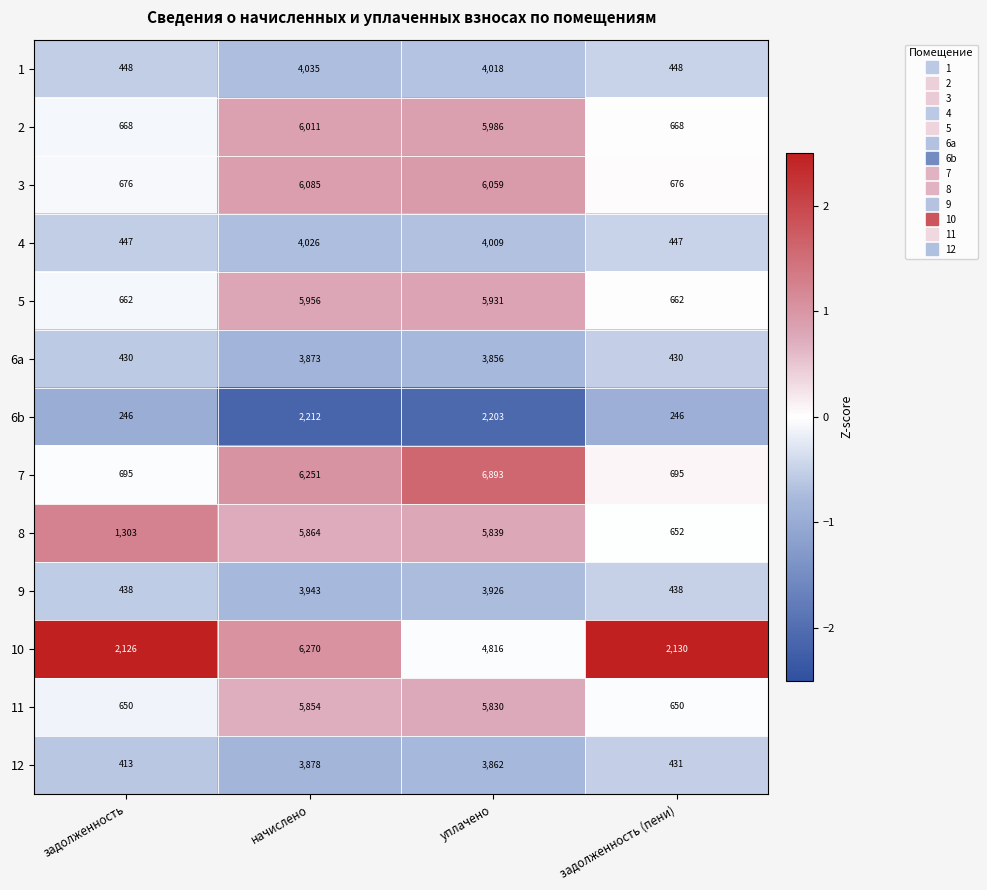

The 11 series shows 8763 at уплачено. True or false?

False